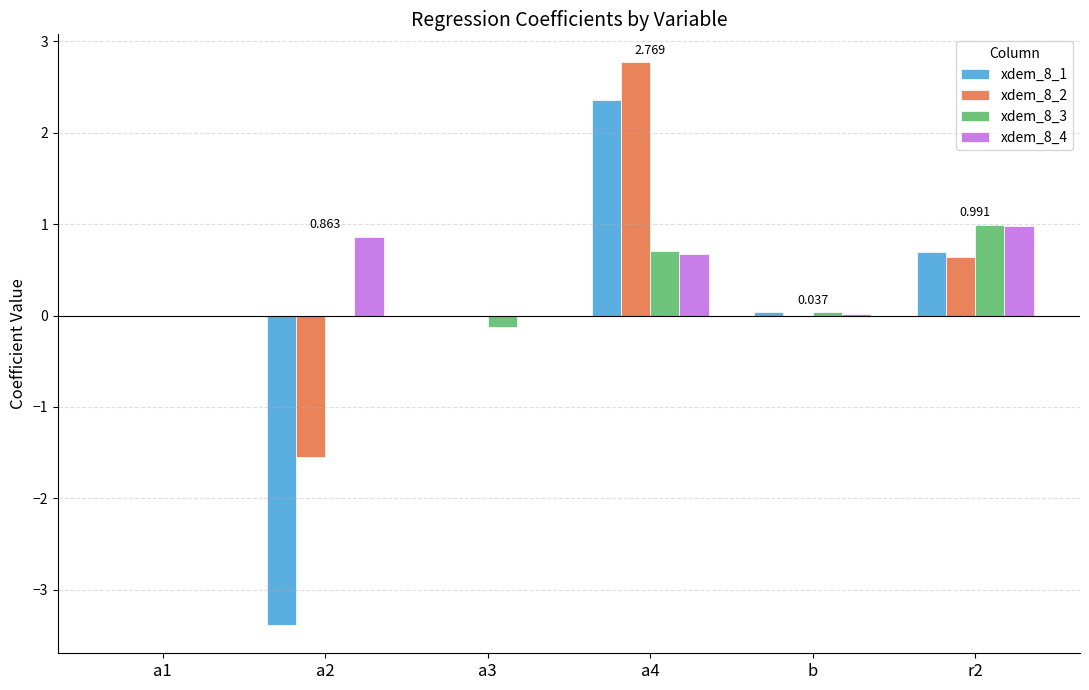

What is the difference between the xdem_8_2 values at r2 and b?

0.6